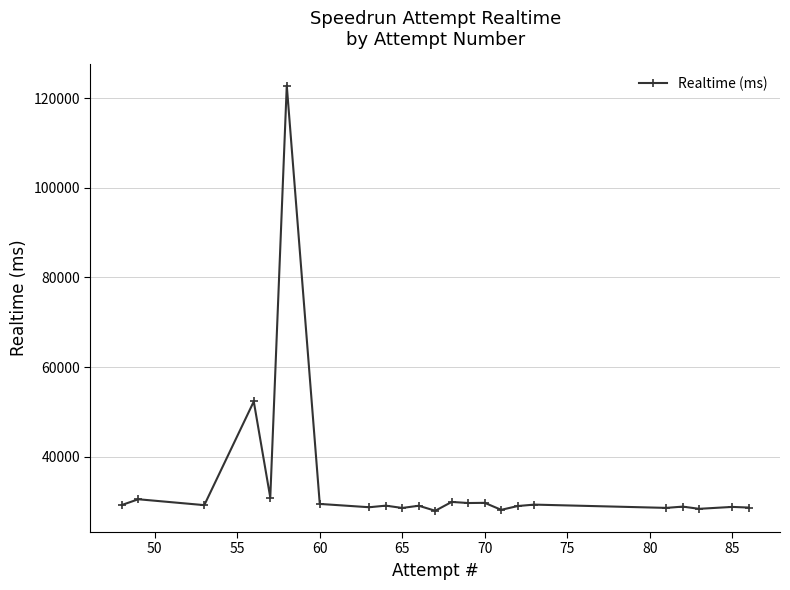

What is the smallest value displayed?

27949